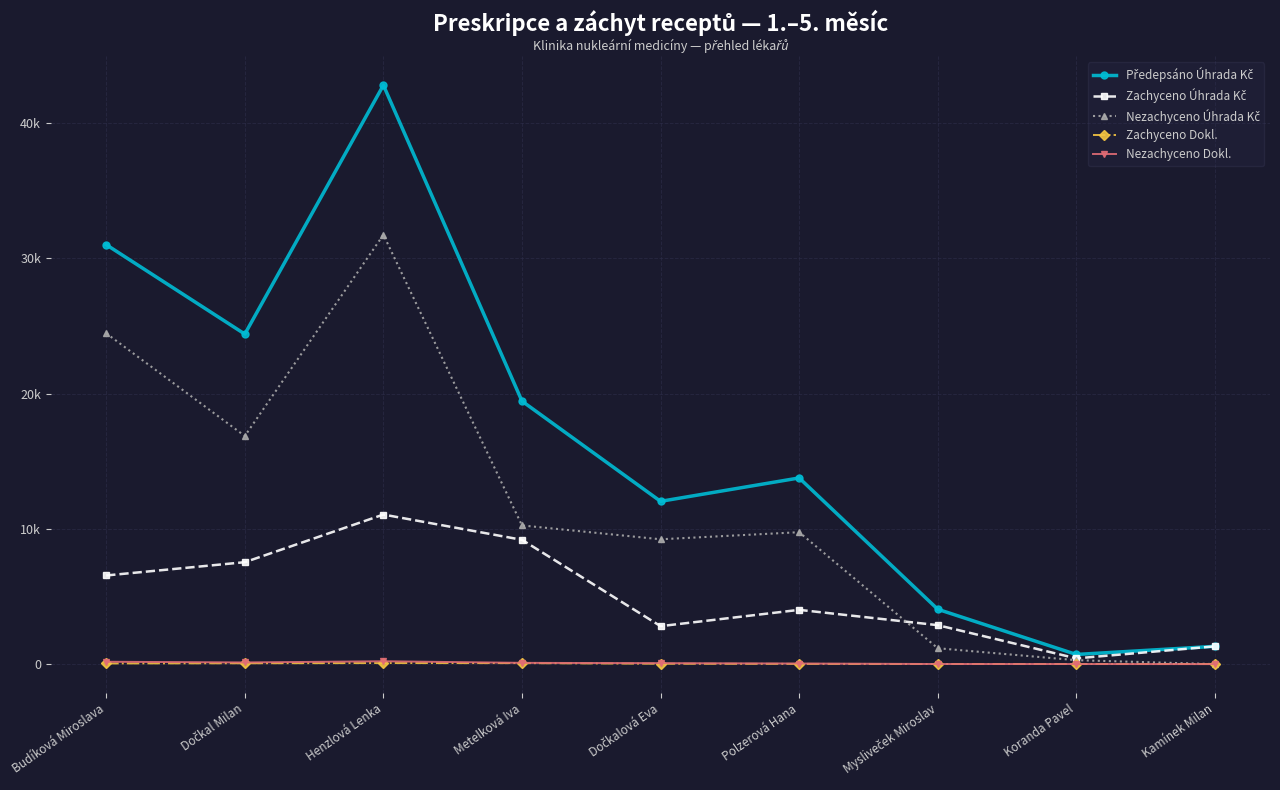

Rank the series at Henzlová Lenka from lowest to highest value.

Zachyceno Dokl., Nezachyceno Dokl., Zachyceno Úhrada Kč, Nezachyceno Úhrada Kč, Předepsáno Úhrada Kč